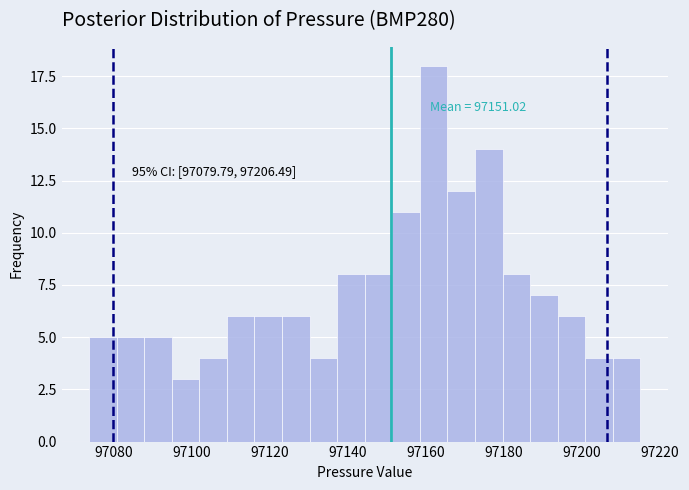

Read against the x-axis, roughly where is the centre of the tallest bar?

97162